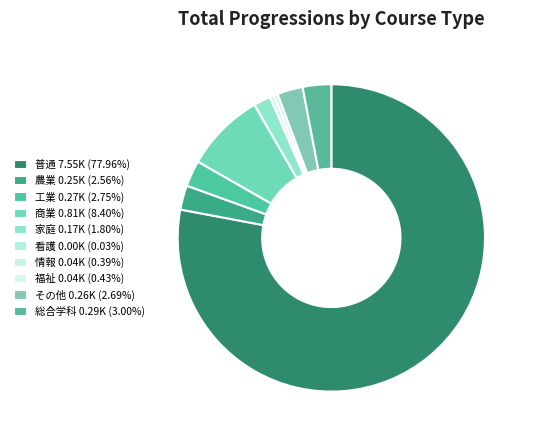

To the nearest percent, what is the combined percentage of 農業 and 普通?

81%